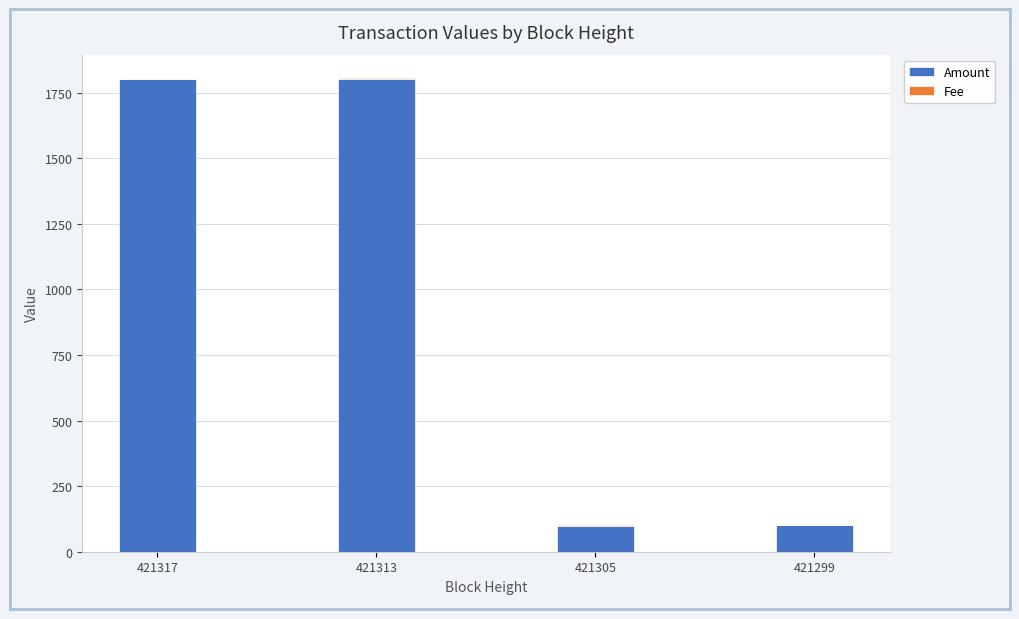

Is it true that Amount equals 966 at 421313?

False